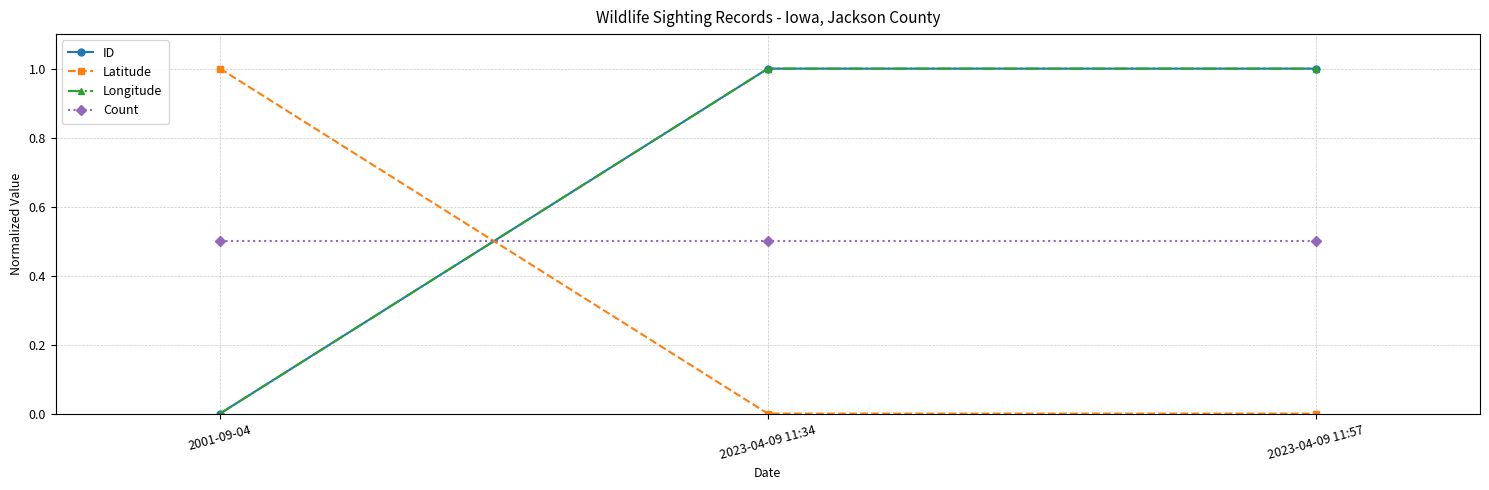

How many data points in ID are above 0?

2